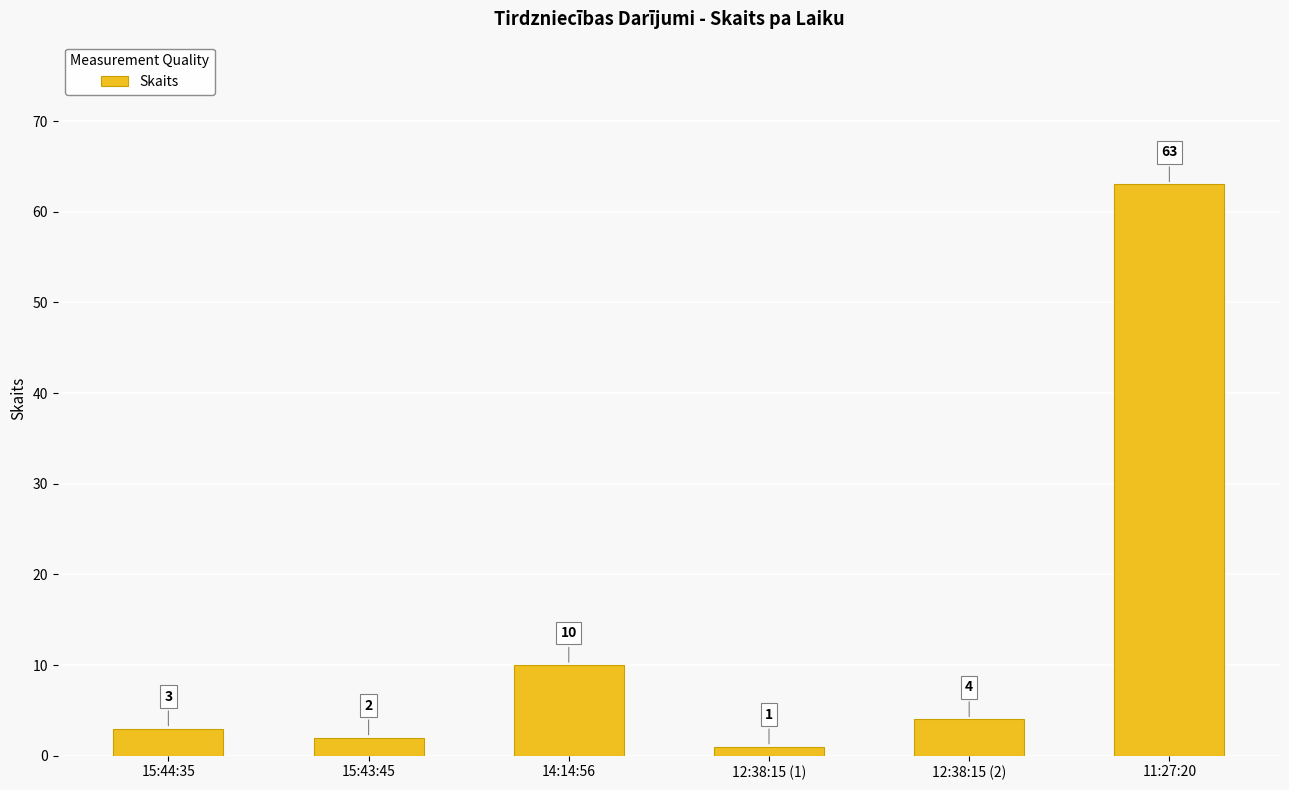

List the labels in order of value, smallest first.

12:38:15 (1), 15:43:45, 15:44:35, 12:38:15 (2), 14:14:56, 11:27:20